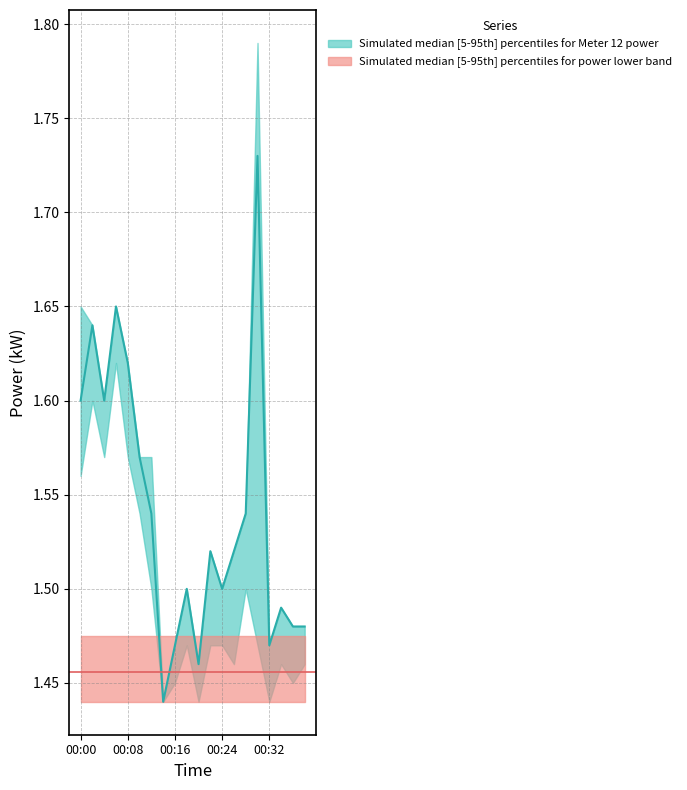

What is the approximate value of power_upper at 00:38?

1.5